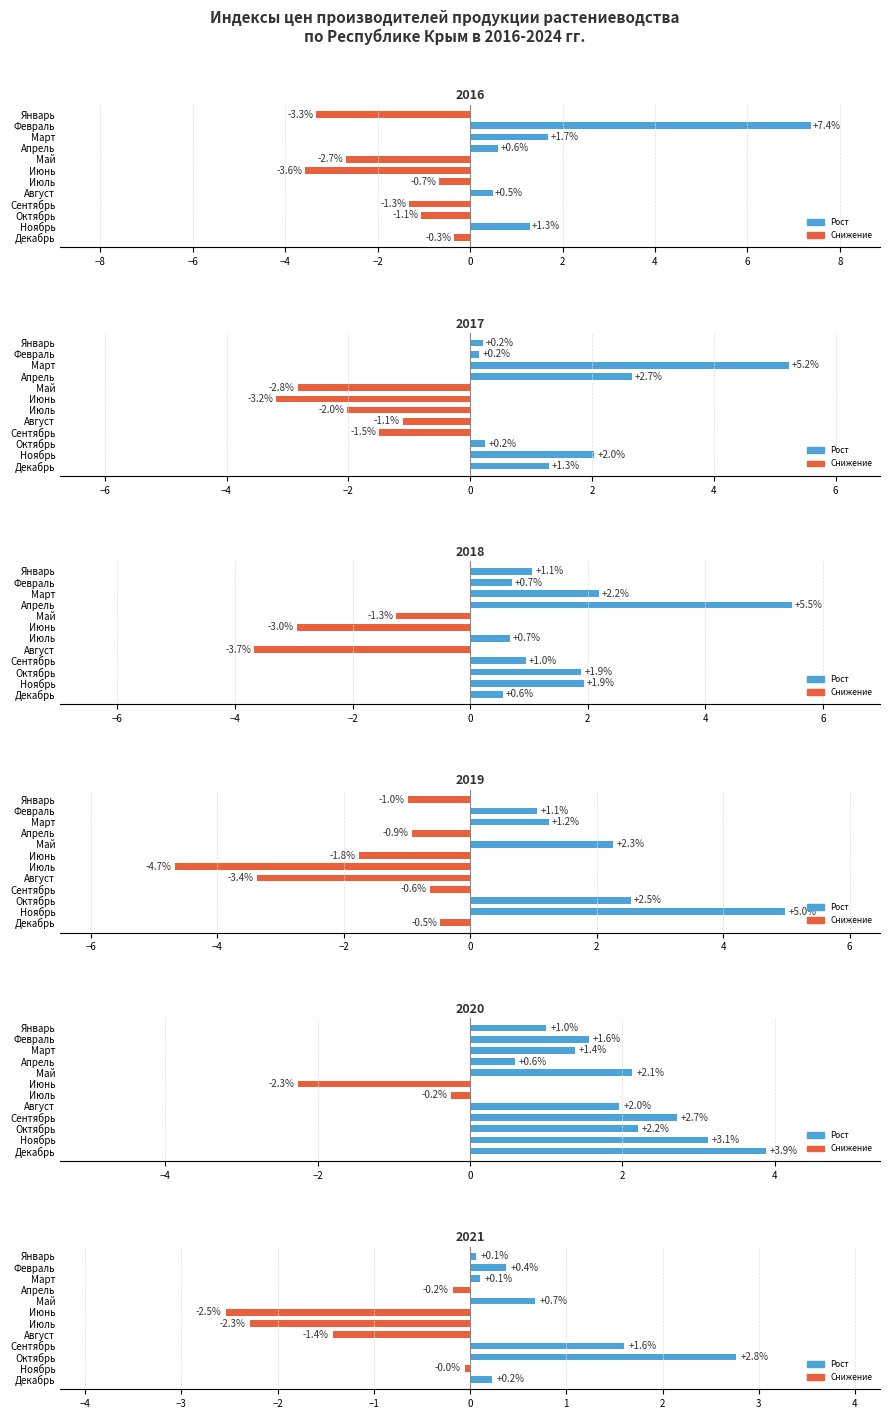

At which category is the sum across all series the highest?

Ноябрь